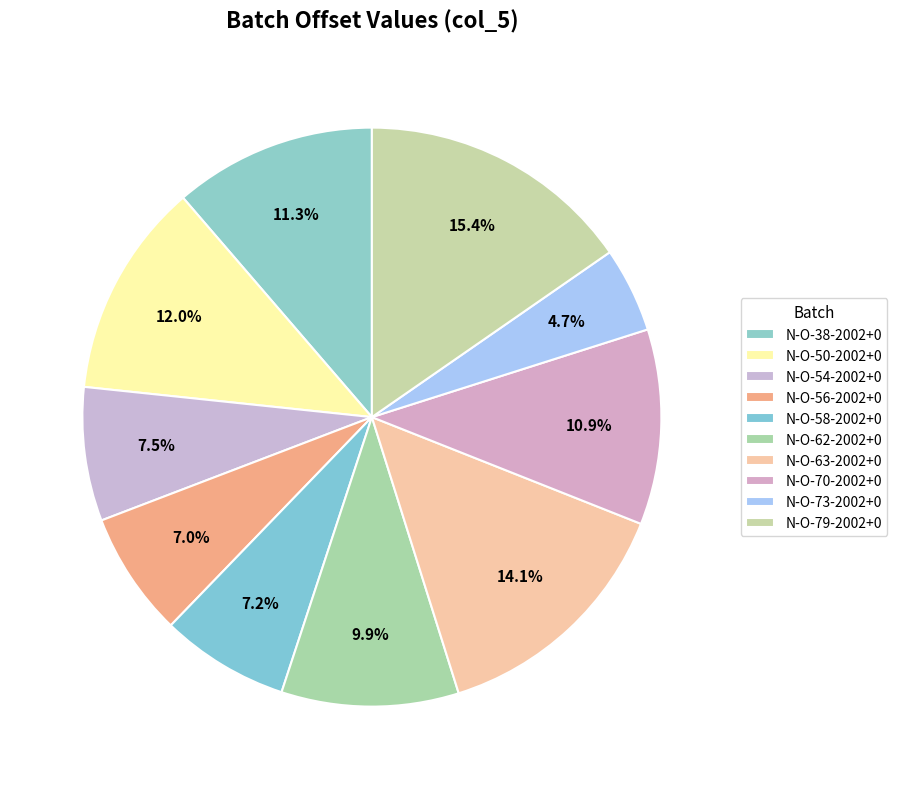

The N-O-56-2002+0 slice represents 1% of the pie. True or false?

False